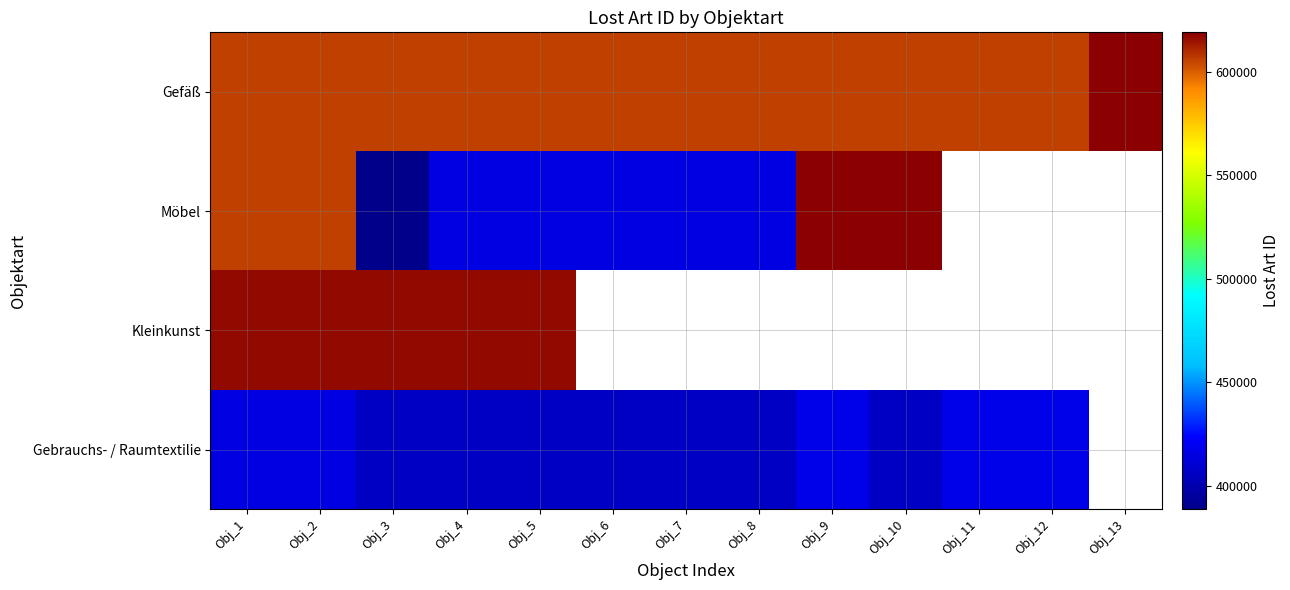

Which series has the largest range (max minus min)?

Möbel